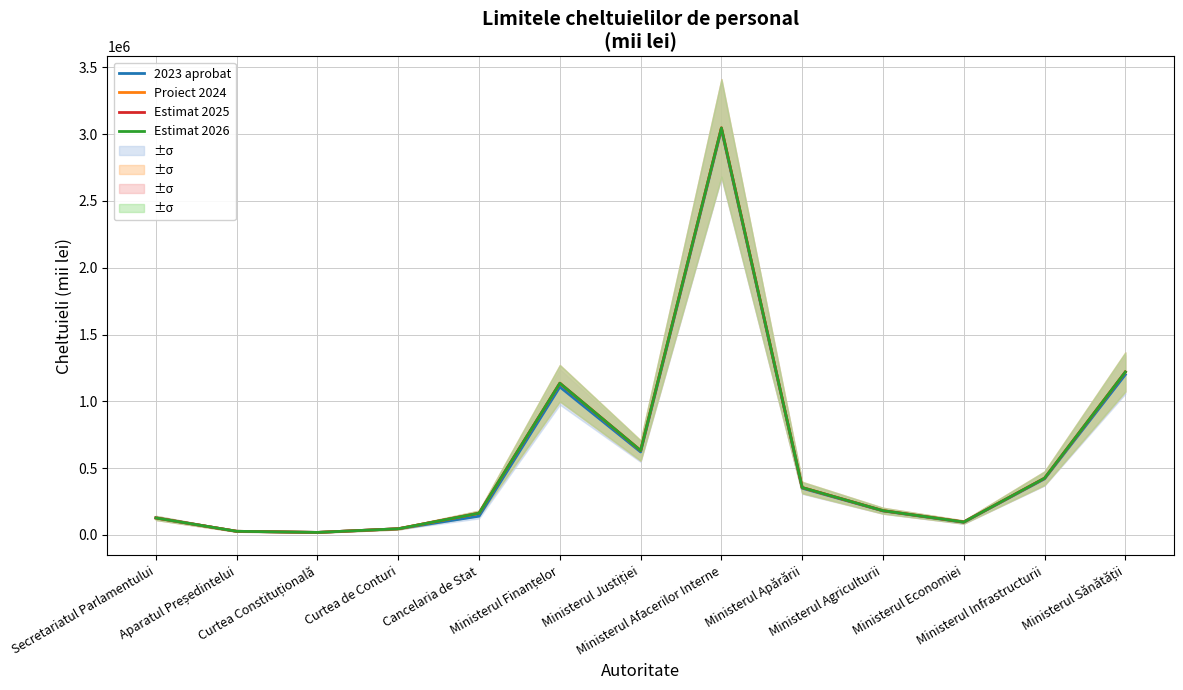

Is the value of Estimat 2025 at Curtea de Conturi greater than the value of Estimat 2026 at Ministerul Infrastructurii?

No